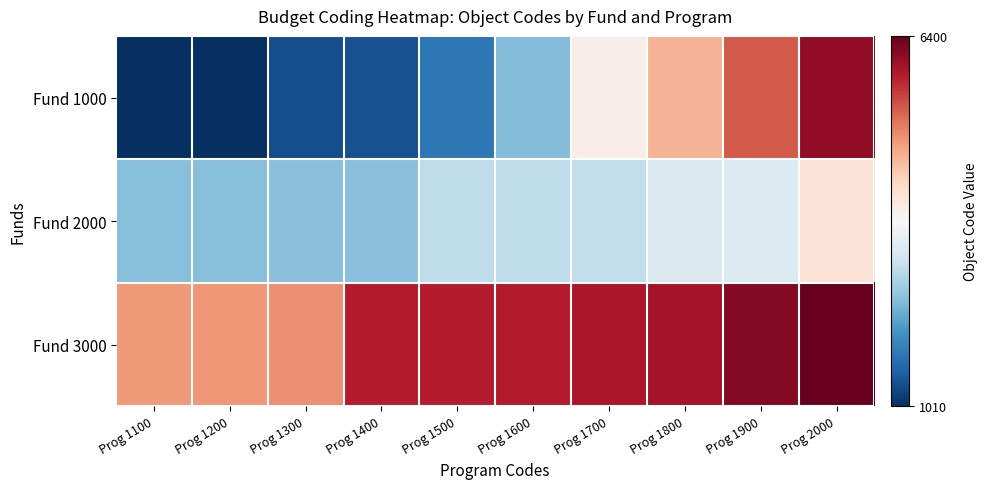

How many series are shown in this chart?

3